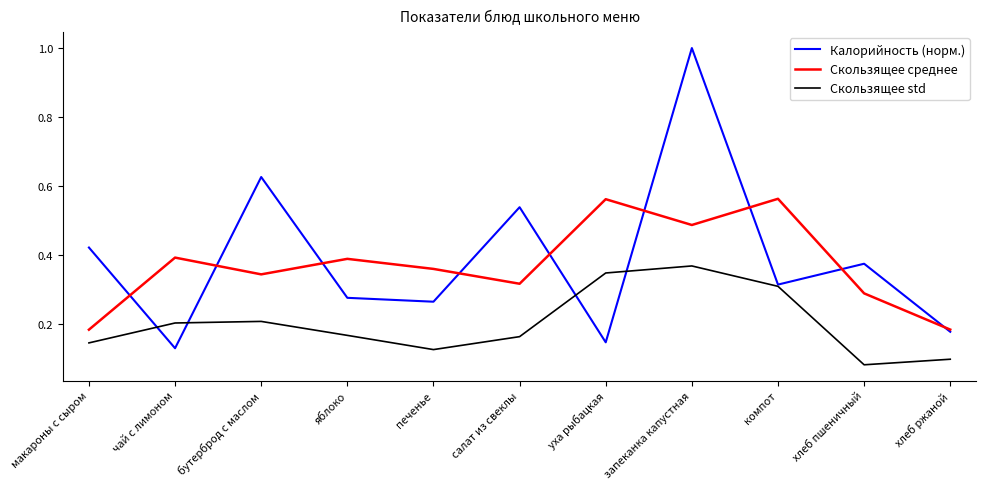

What are all the series names shown in the legend?

Калорийность (норм.), Скользящее среднее, Скользящее std